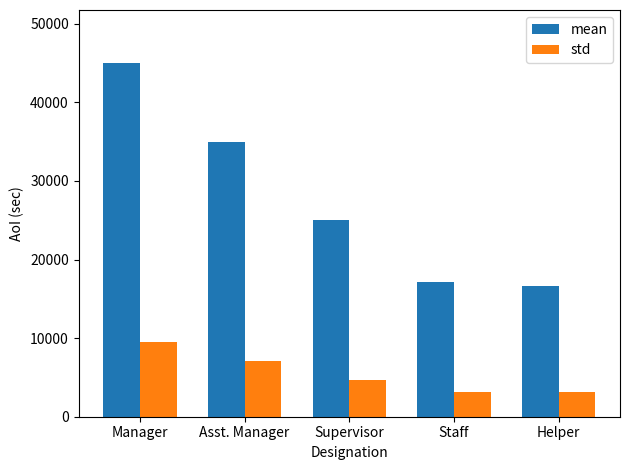

At Staff, list the series in order from largest to smallest.

mean, std